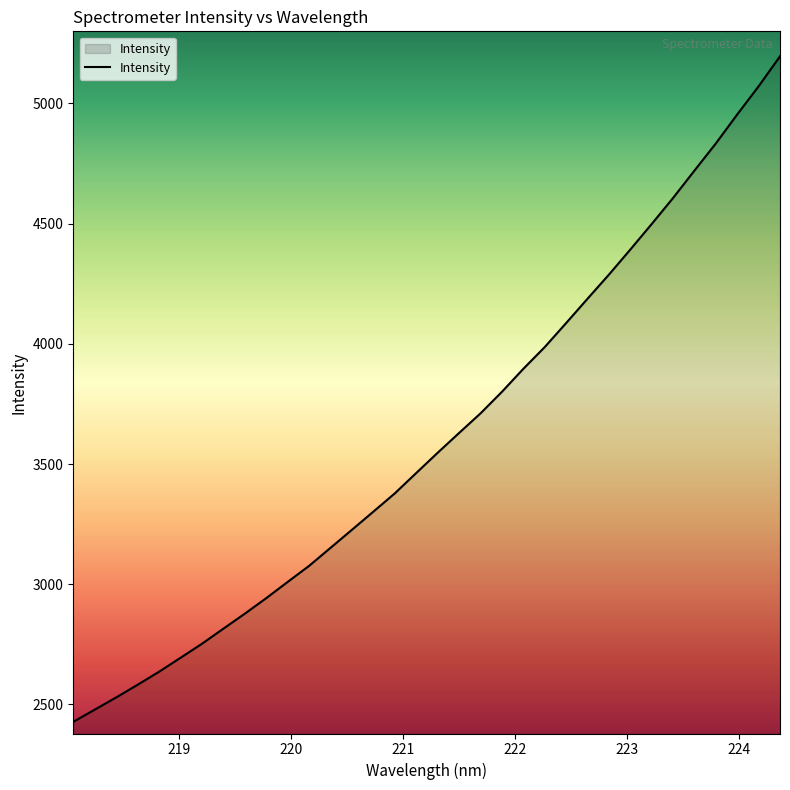

What is the minimum value shown in the chart?

2427.7